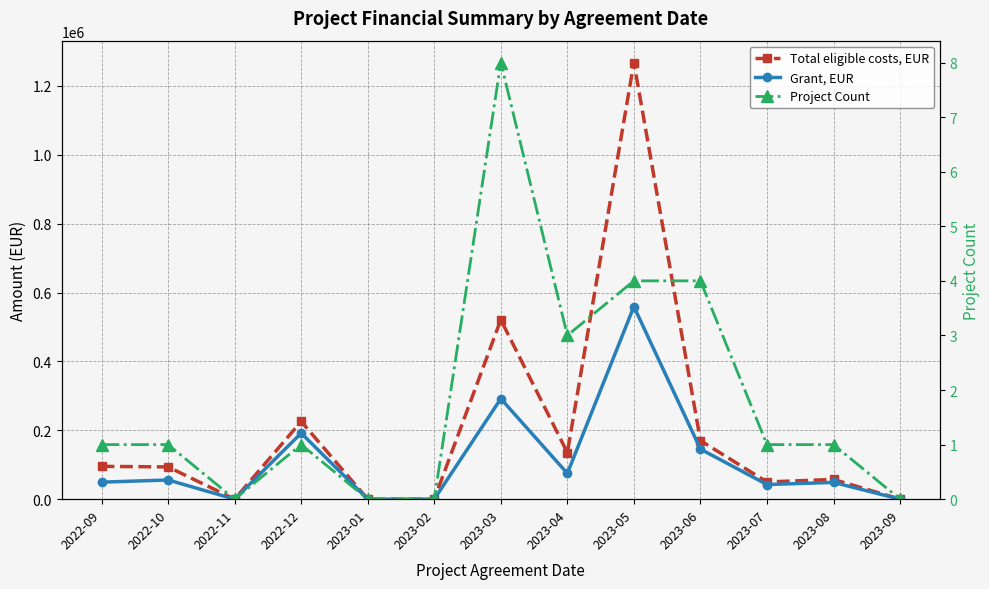

The value of Total eligible costs, EUR at 2023-05 is 1267998.0. True or false?

True